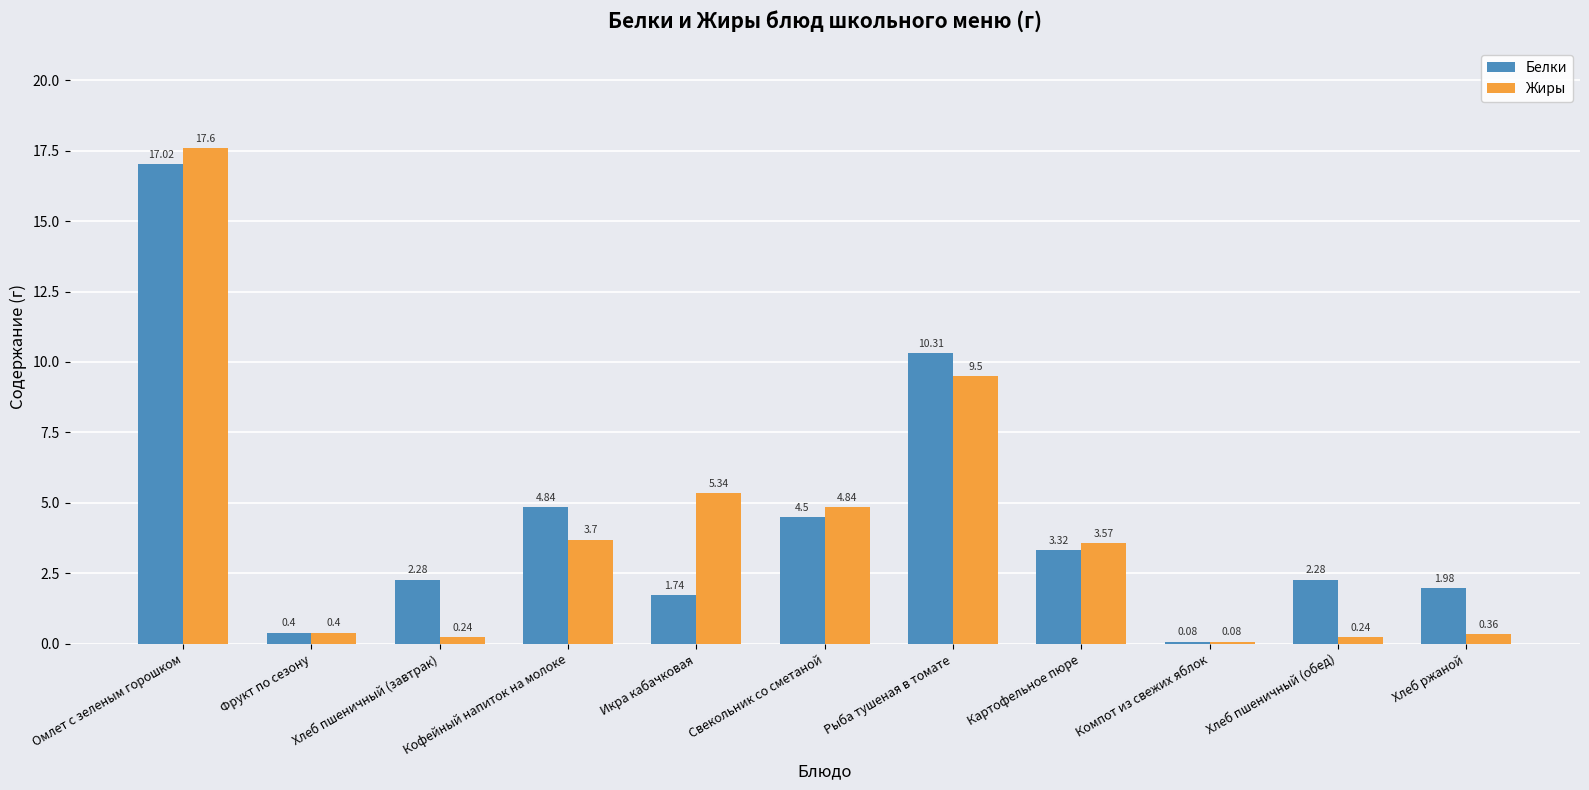

What is the highest value of the Белки series?

17.0